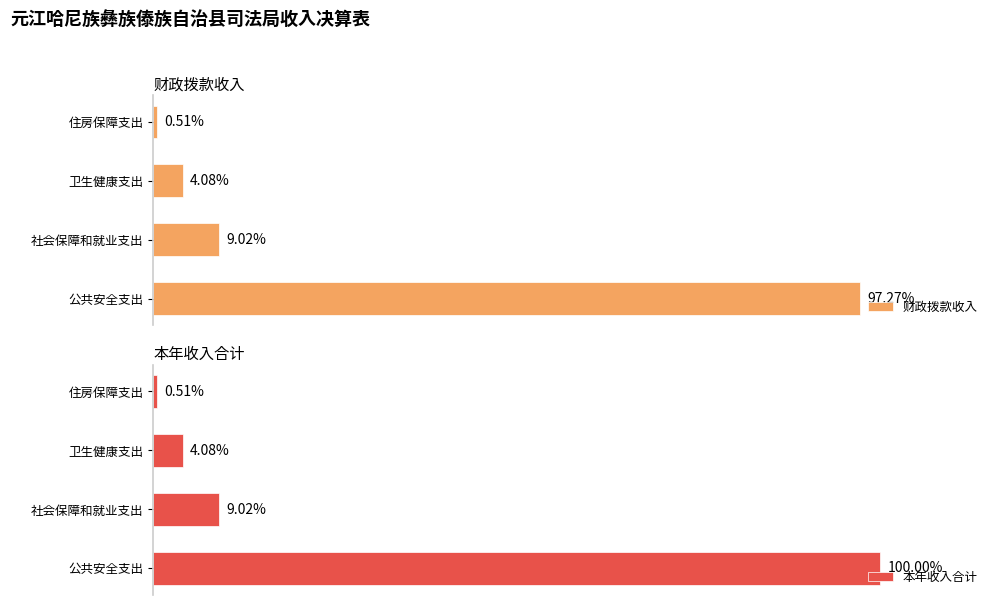

List the series in order of their overall mean, highest first.

本年收入合计, 财政拨款收入